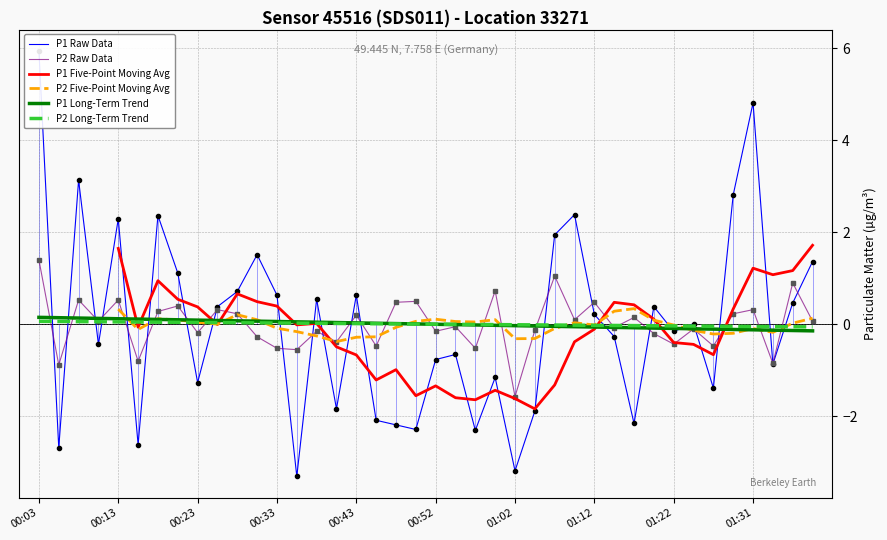

At how many categories does at least one series exceed 3?

3